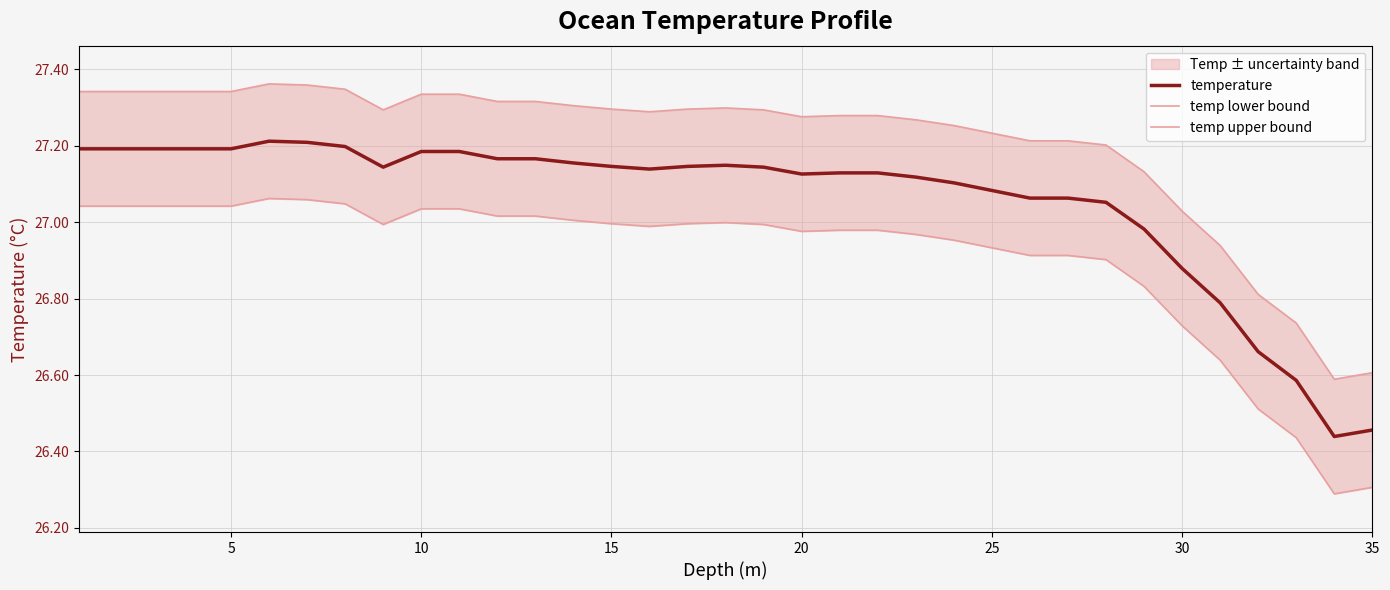

In temp upper bound, how many points are lower than both neighbors (excluding endpoints)?

4